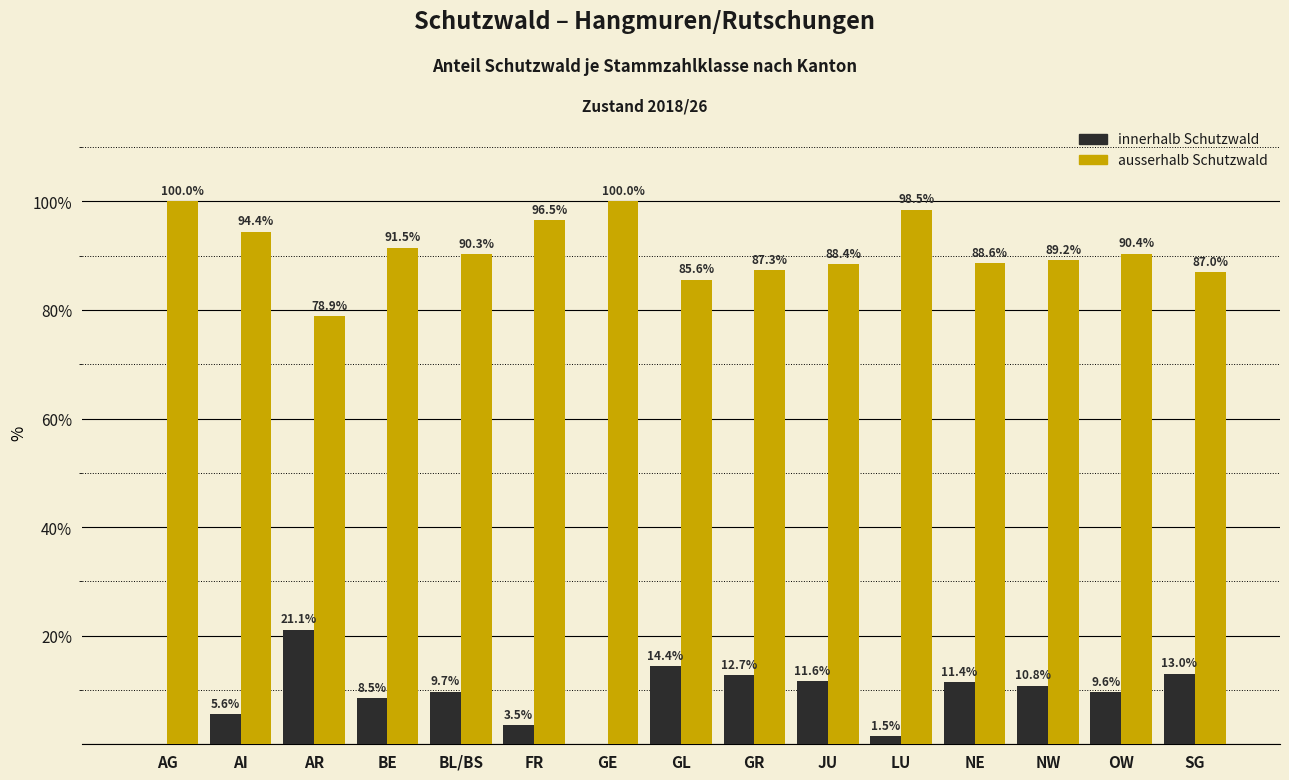

What is the greatest value displayed?

100.0